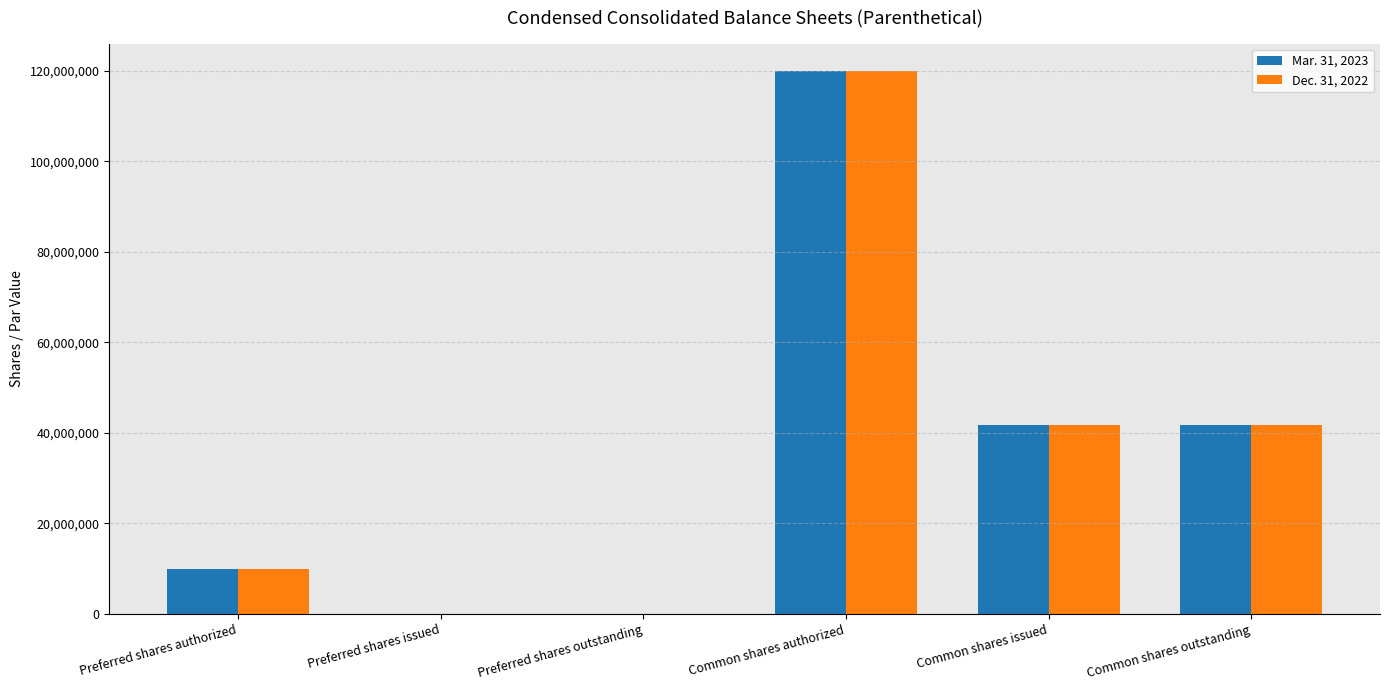

Is it true that Mar. 31, 2023 equals -57714744 at Preferred shares outstanding?

False